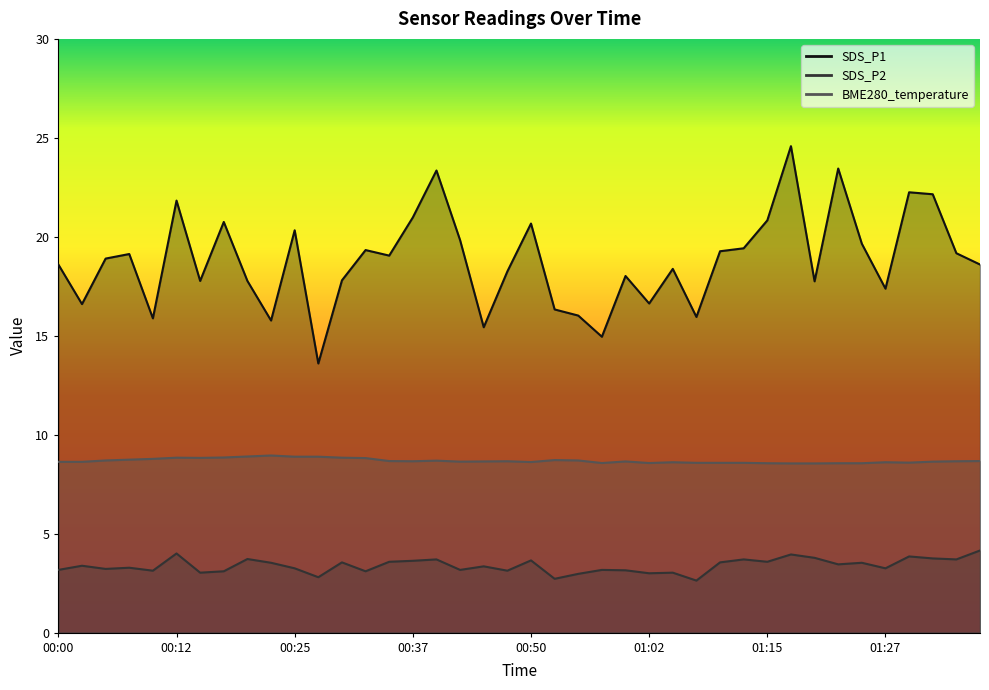

Is it true that SDS_P2 equals 6.1 at 00:12?

False